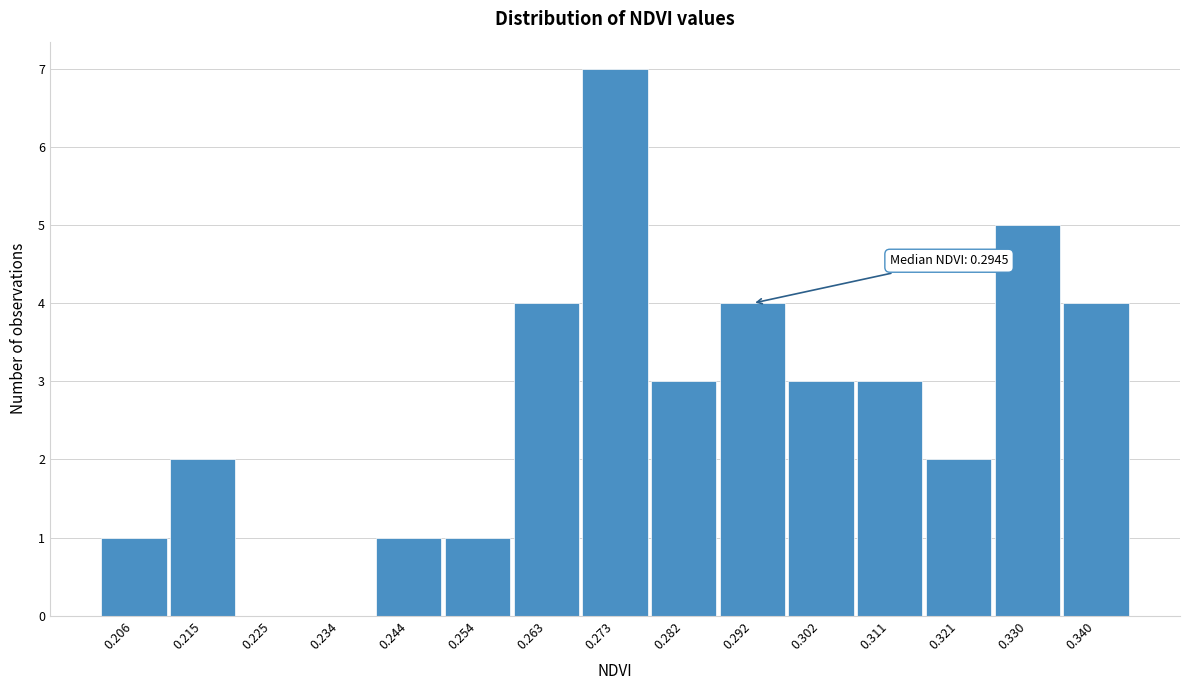

Reading left to right, extract all data points from this chart.

0.206=1	0.215=2	0.225=0	0.234=0	0.244=1	0.254=1	0.263=4	0.273=7	0.282=3	0.292=4	0.302=3	0.311=3	0.321=2	0.330=5	0.340=4